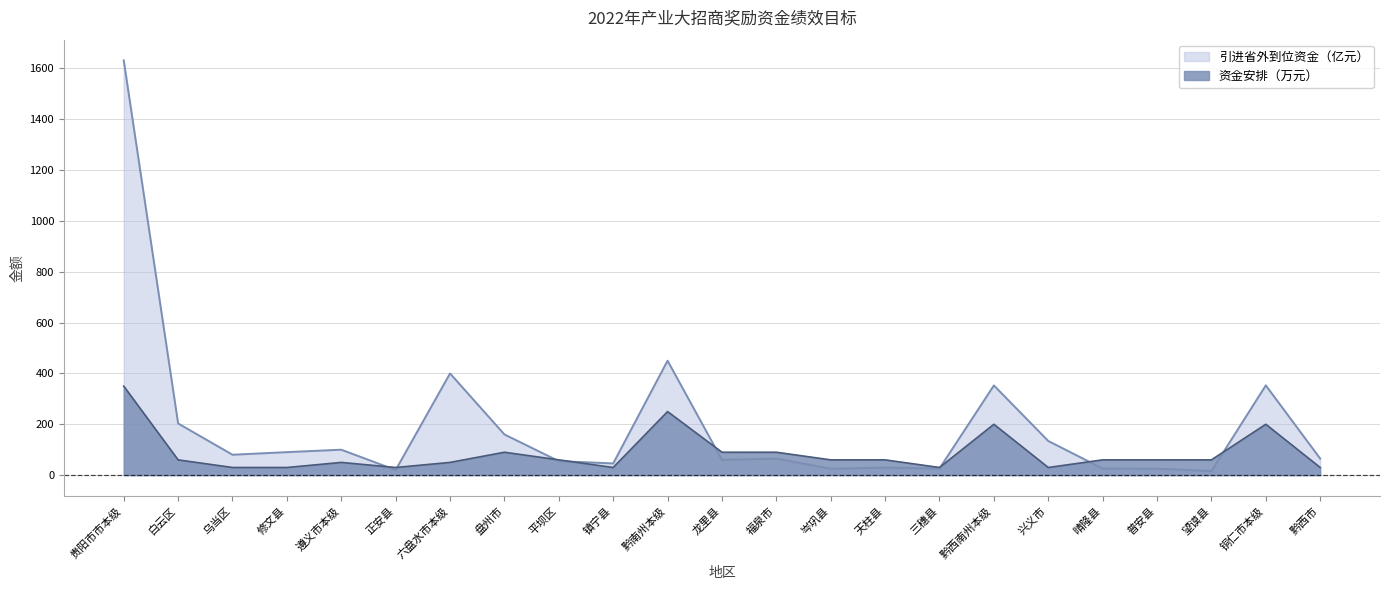

Read the 资金安排（万元） value at 平坝区.

60.0